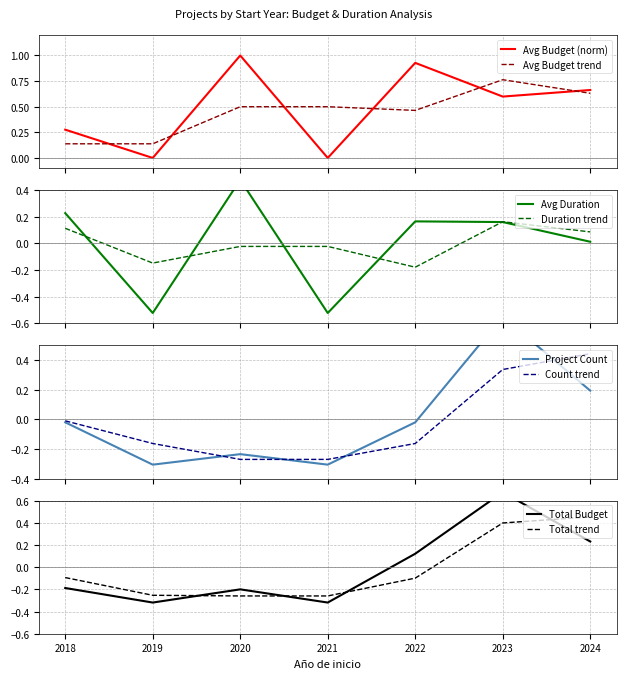

After their last crossing, which series has the higher values: Avg Budget trend or Avg Budget (norm)?

Avg Budget (norm)